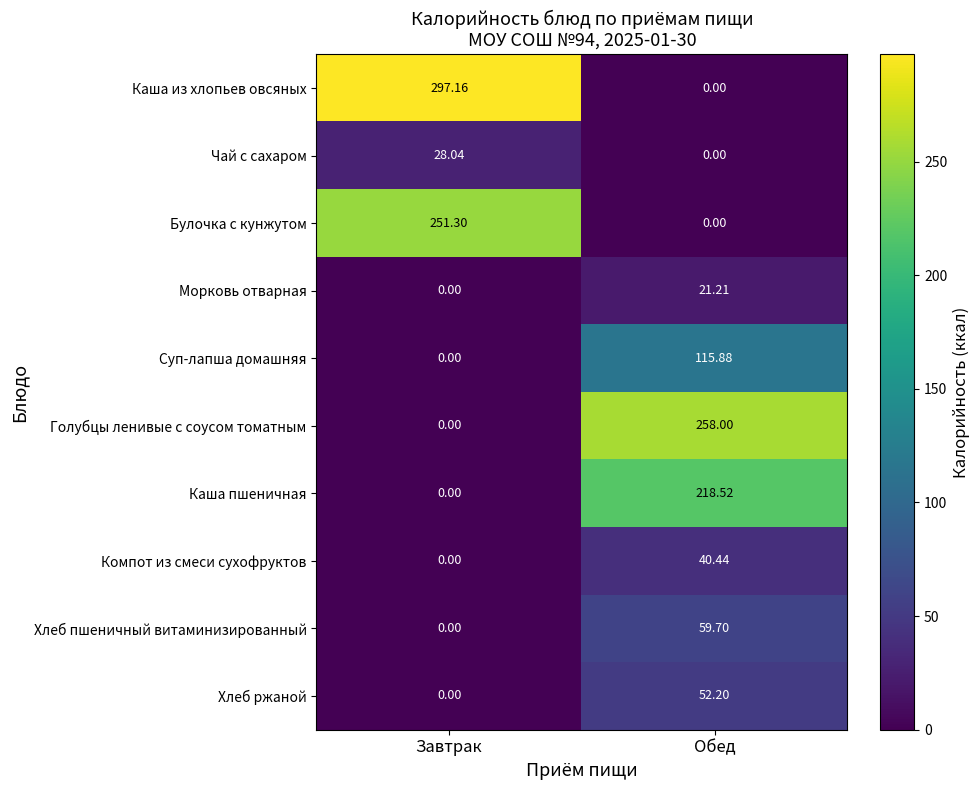

How many data points in Хлеб ржаной are above 52?

1